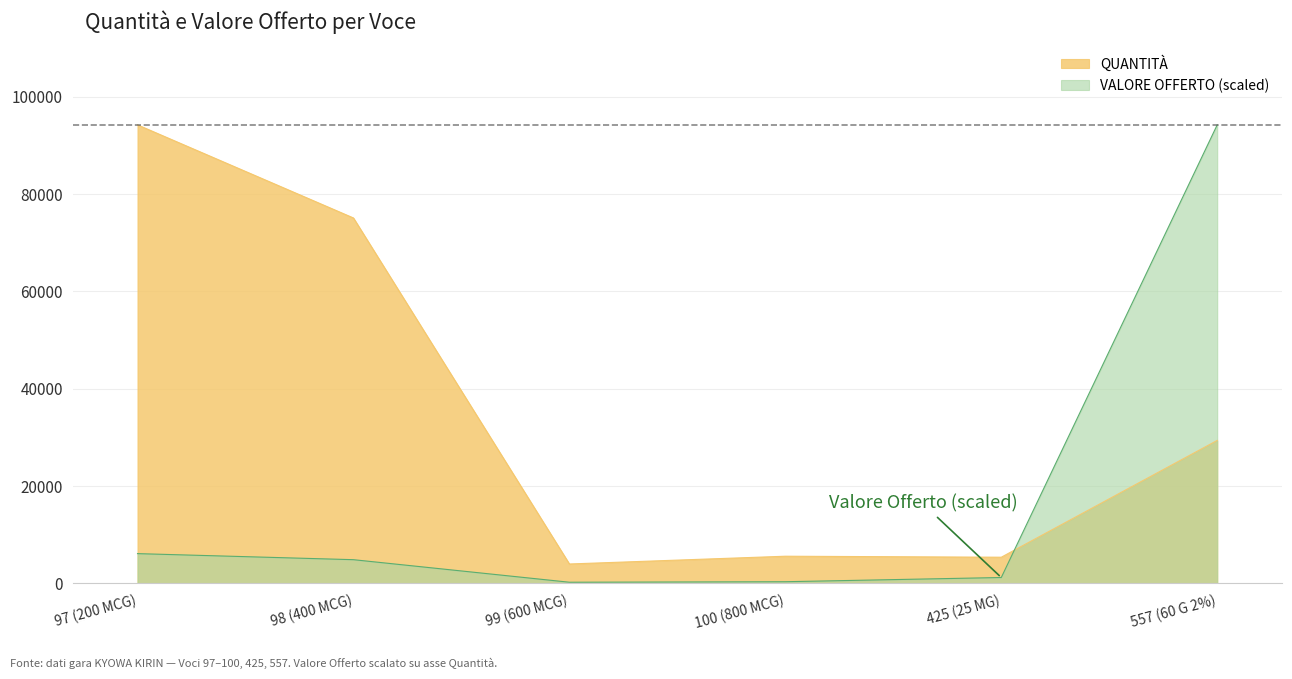

Rank the categories by VALORE OFFERTO value from lowest to highest.

99 (600 MCG), 100 (800 MCG), 425 (25 MG), 98 (400 MCG), 97 (200 MCG), 557 (60 G 2%)